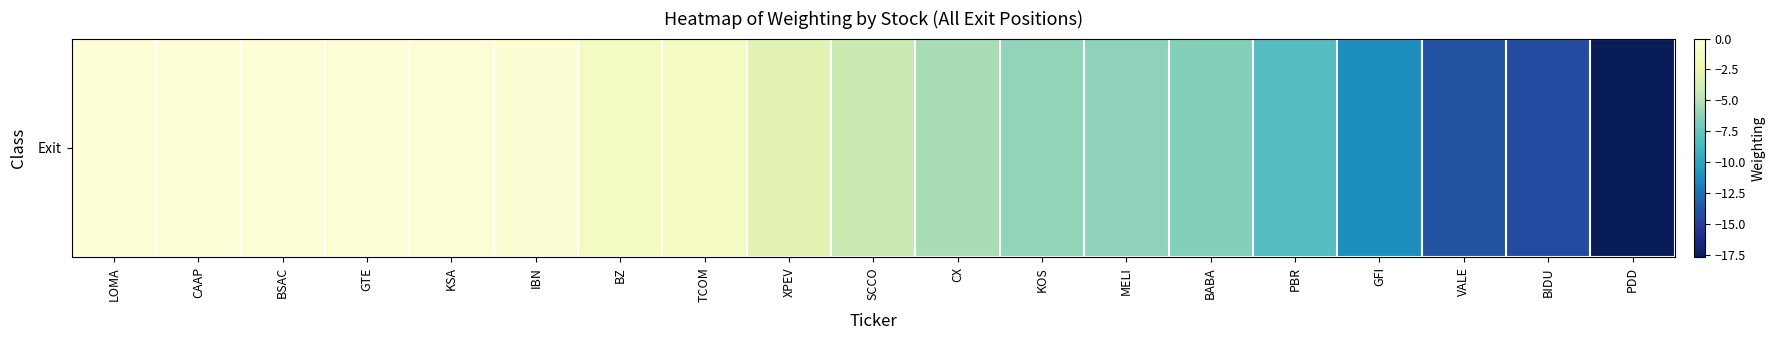

Is it true that the value at SCCO is -6.1?

False